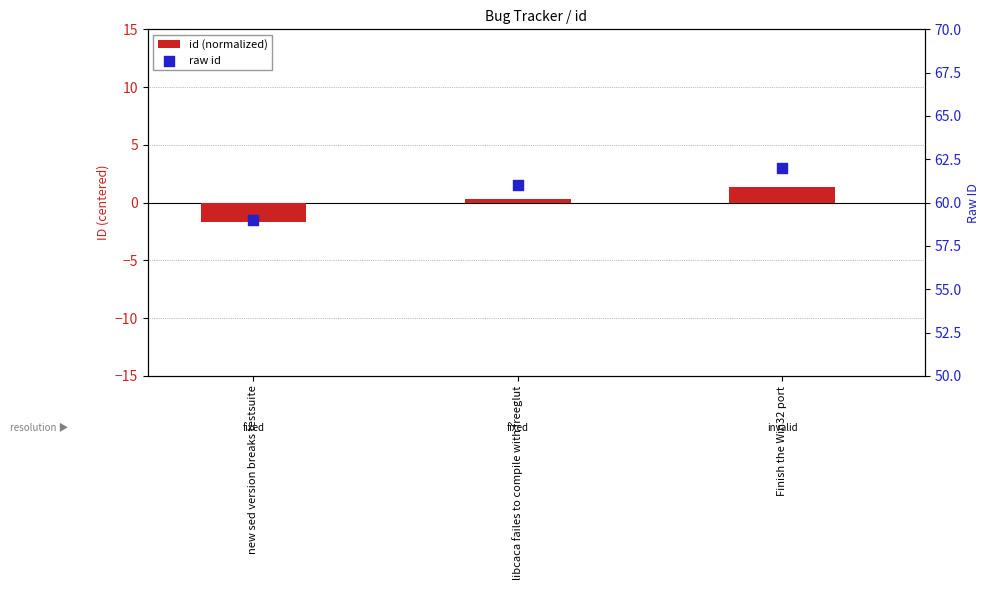

Is the value of raw id at new sed version breaks testsuite greater than the value of id (normalized) at new sed version breaks testsuite?

Yes